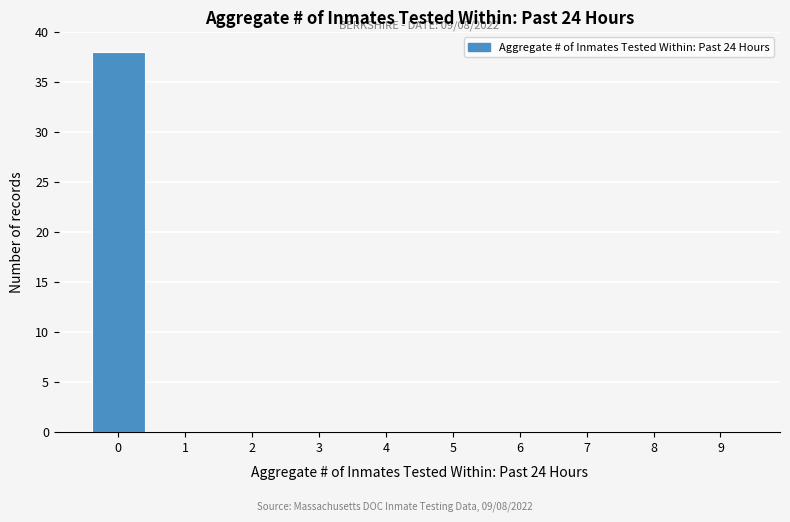

Which range on the x-axis has the tallest bar?

-0.5 to 0.5